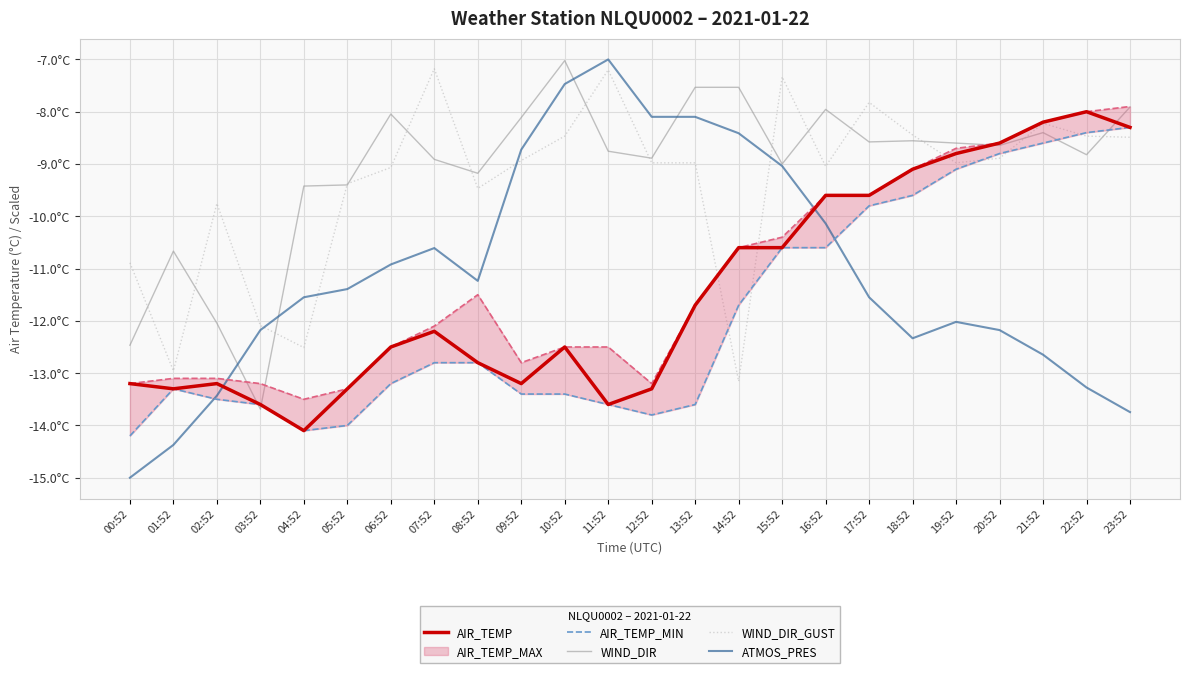

Between 19:52 and 21:52, which series saw the biggest shift?

WIND_DIR_GUST